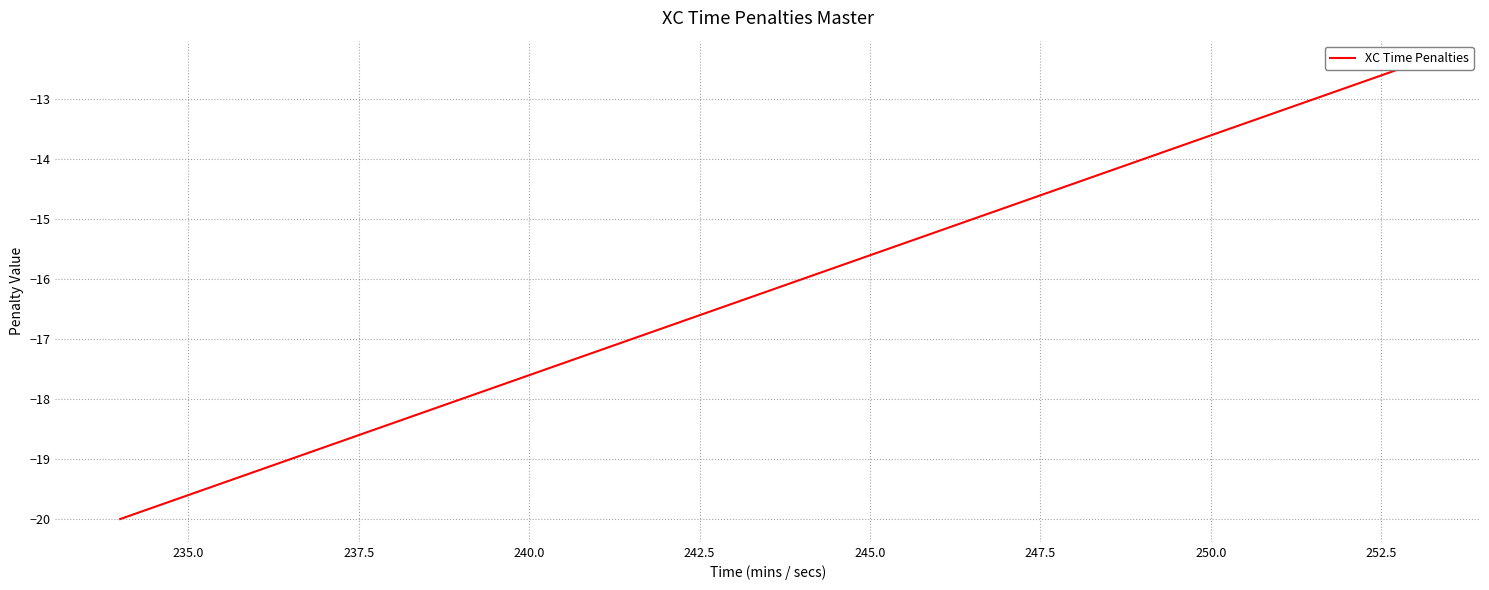

What is the greatest value displayed?

-12.4